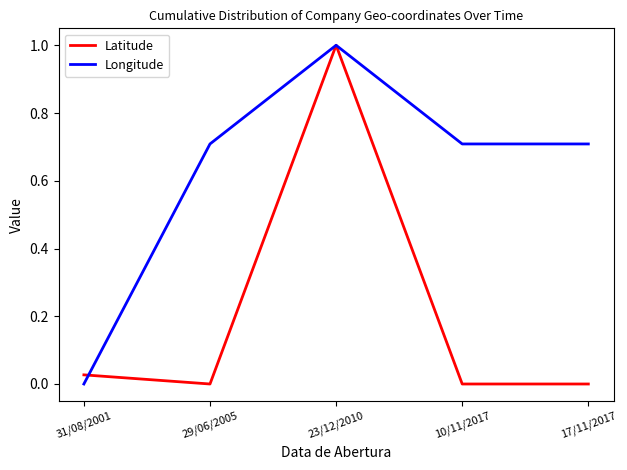

What is the difference between the Latitude values at 23/12/2010 and 31/08/2001?

1.0